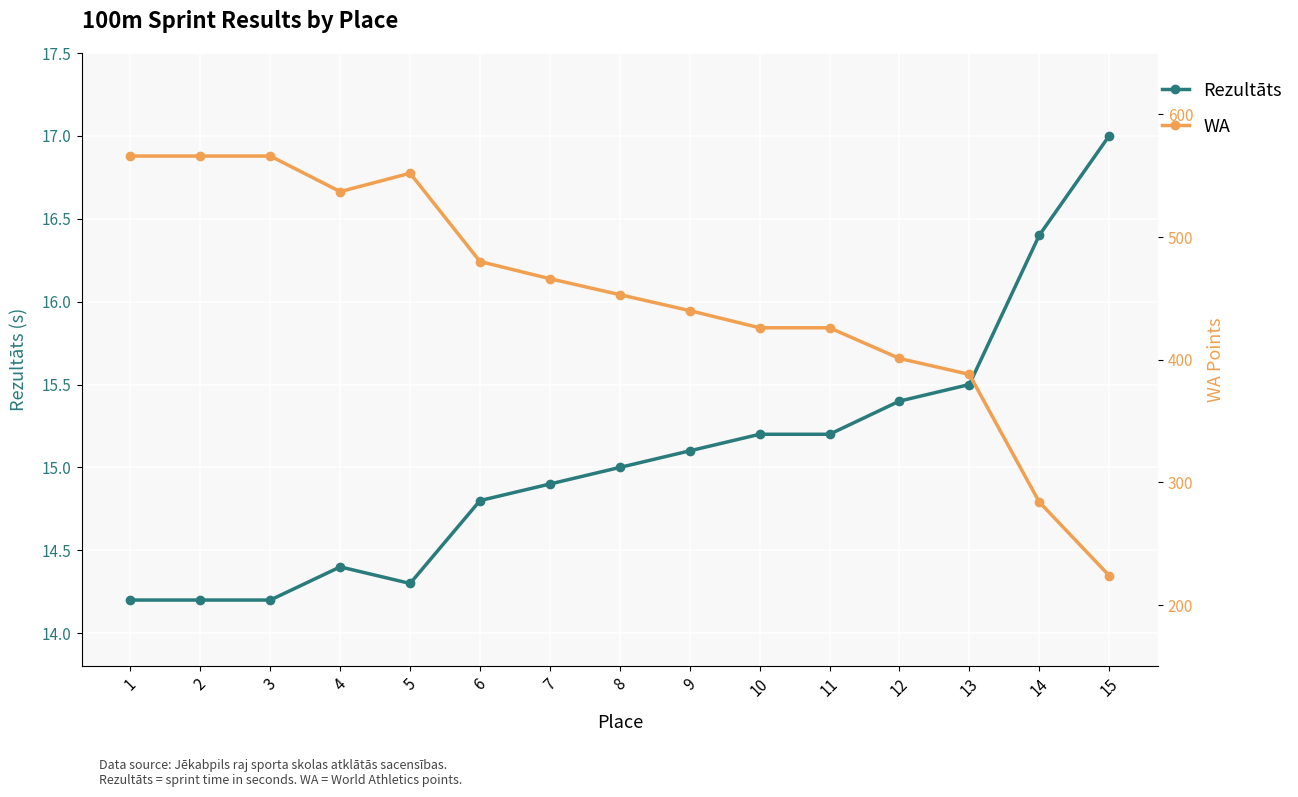

Count the number of categories in the chart.

15